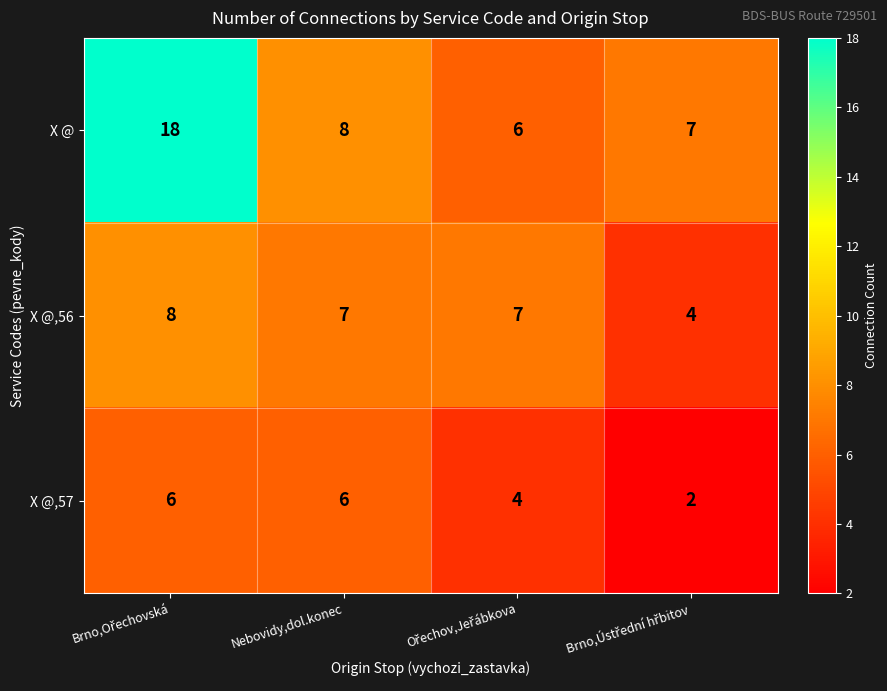

How many X @,57 values are between 4 and 6?

3